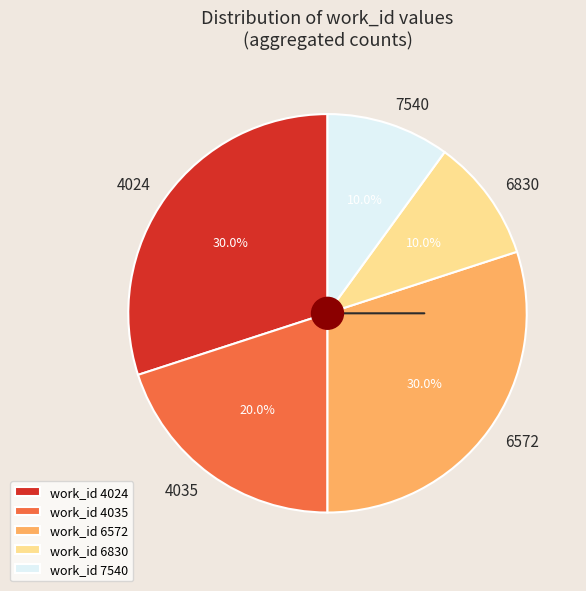

Combined, do 6572 and 6830 account for over 50%?

No